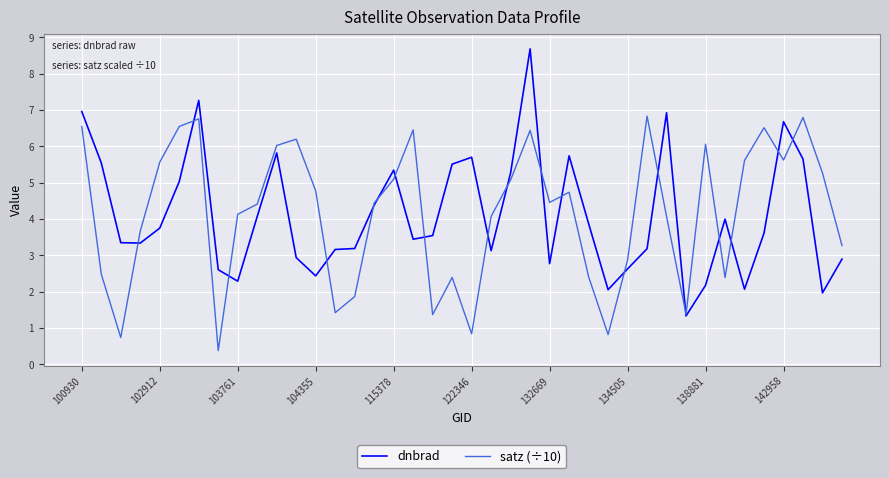

What are all the series names shown in the legend?

dnbrad, satz (÷10)